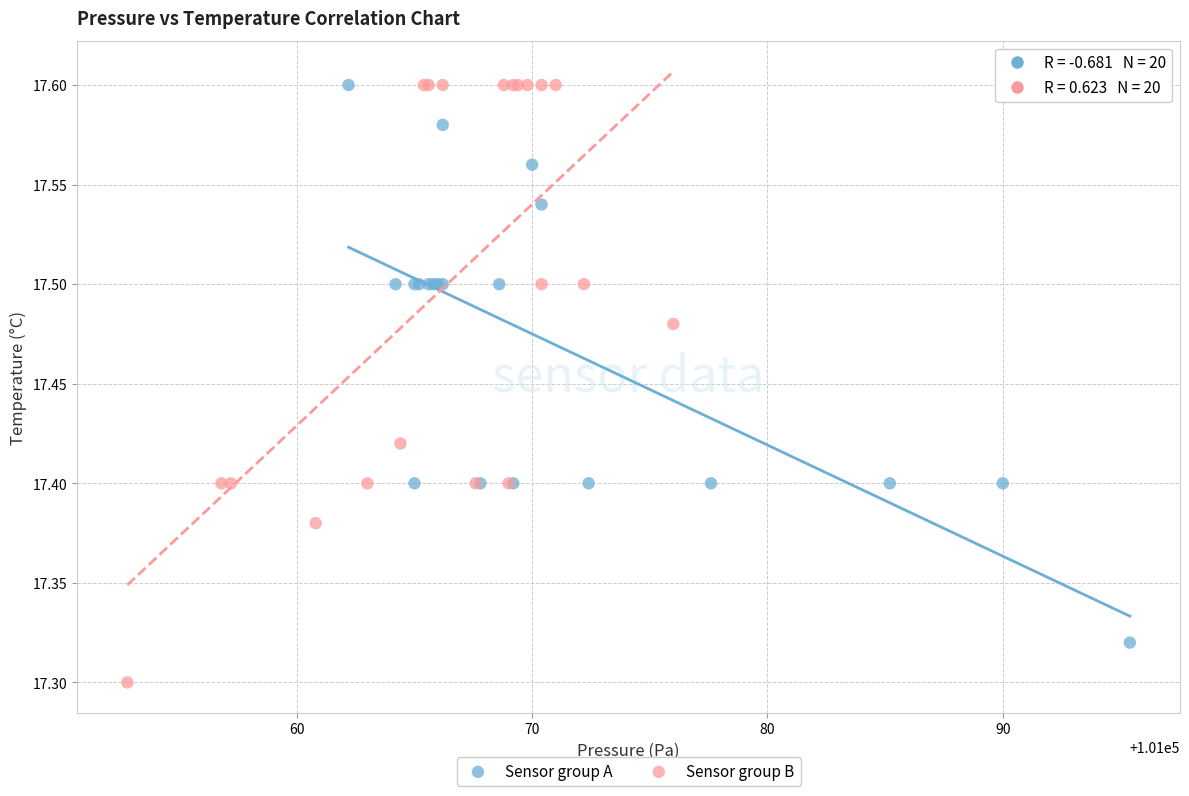

Which series contains the lowest Y value?

Sensor group B